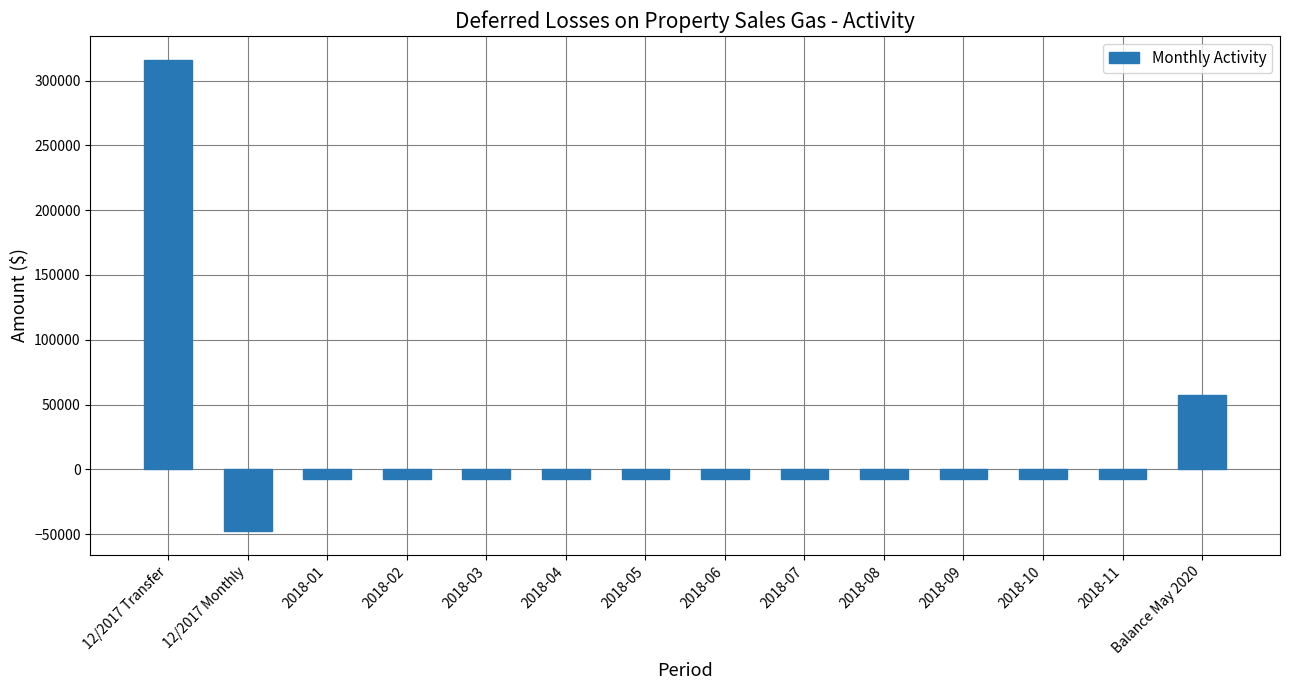

What is the label of the 2nd bar from the right?

2018-11